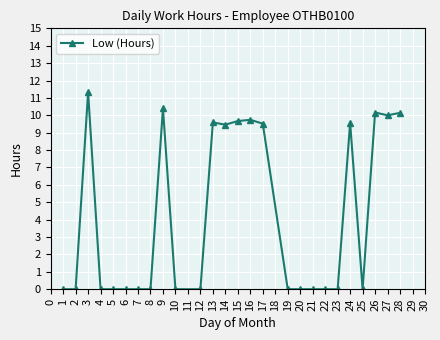

The value at 20 is -3.6. True or false?

False